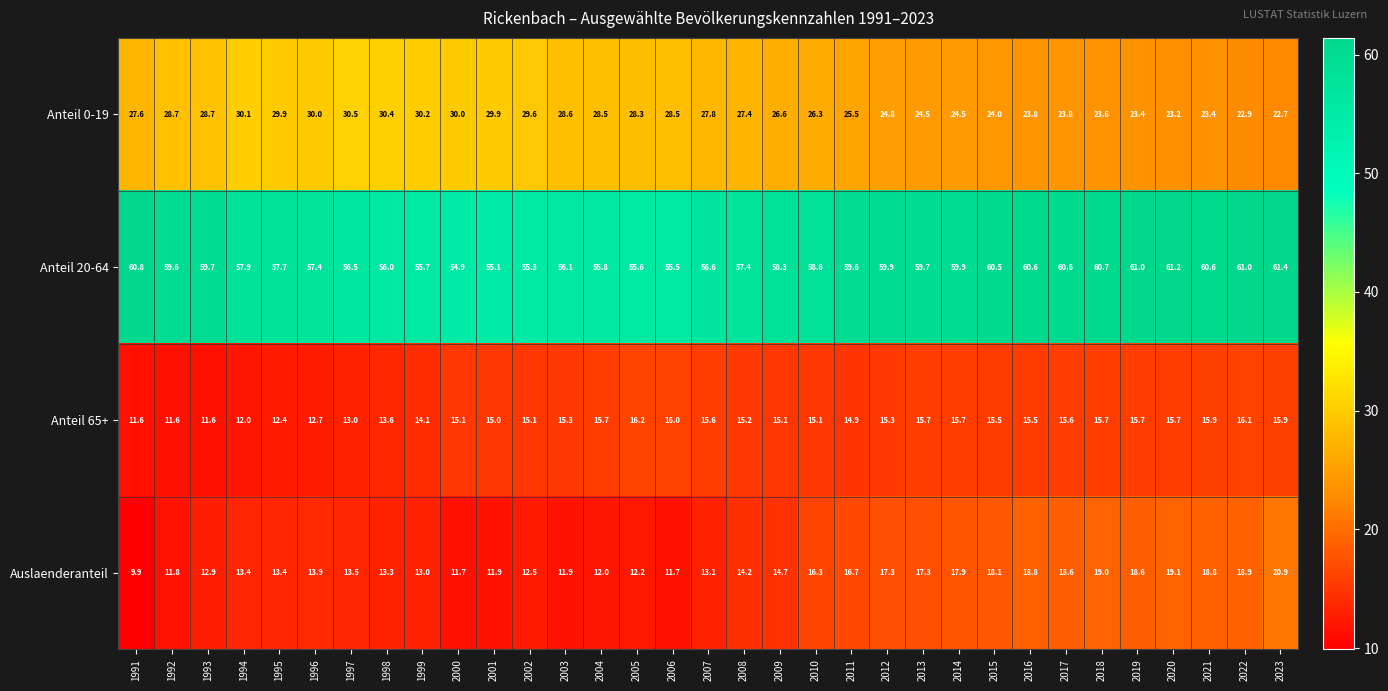

Where is Auslaenderanteil nearest to the value 15?

2009